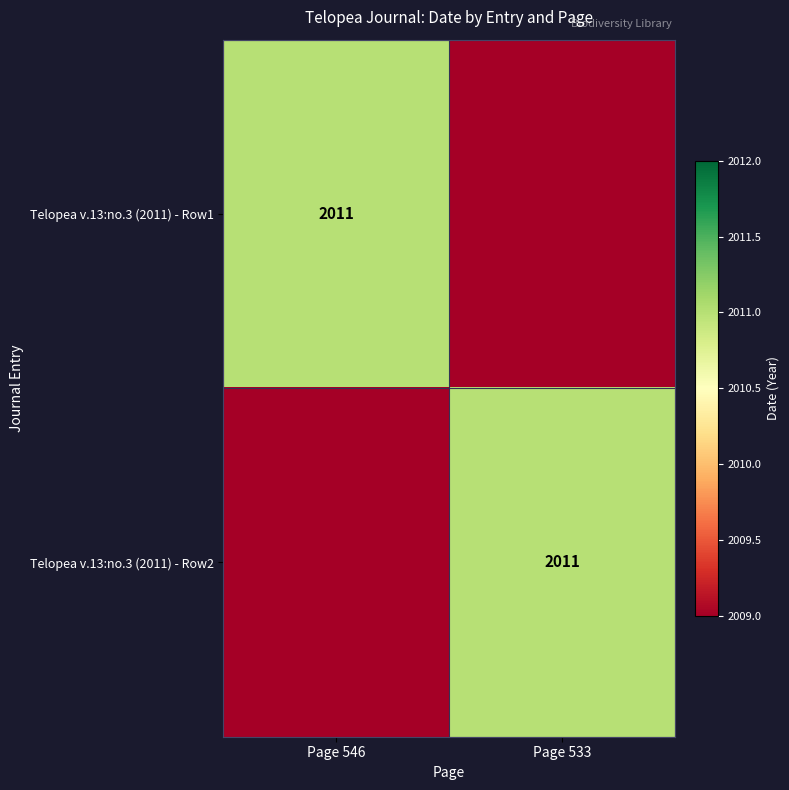

What is the total value across all series at Page 533?

4020